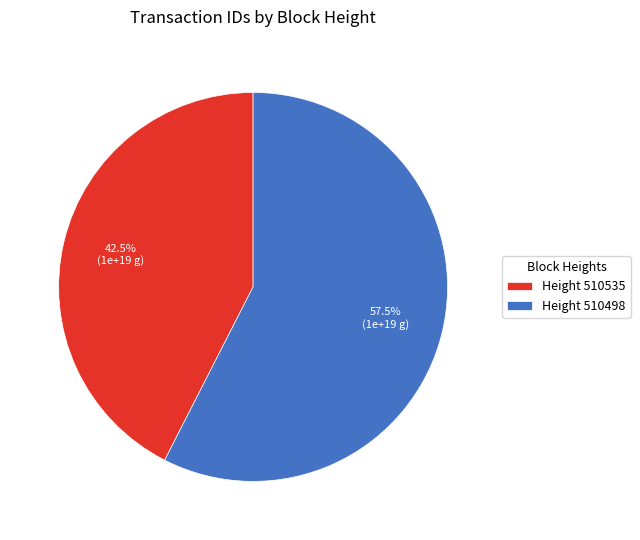

Is there a majority slice in this chart?

Yes